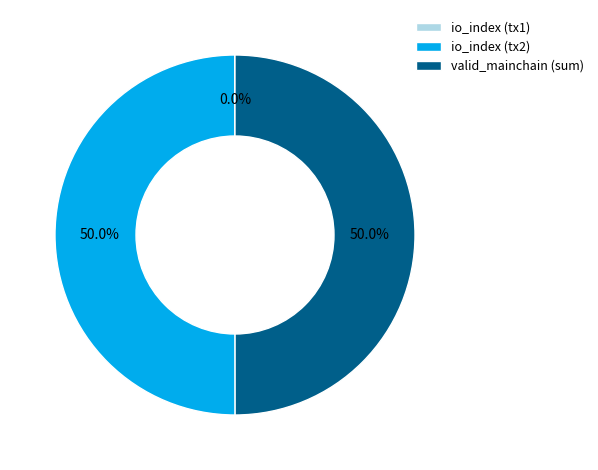

What percentage do io_index (tx2) and valid_mainchain (sum) together represent?

100.0%